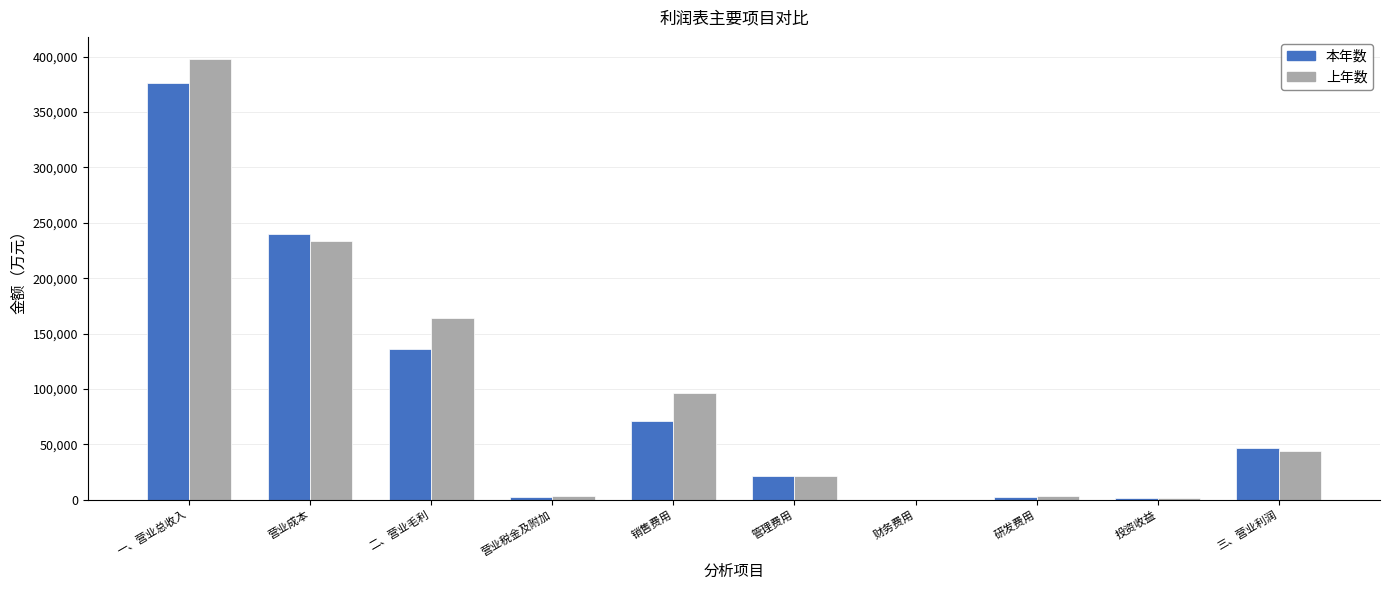

What is the sum of all 上年数 values?

965729.3